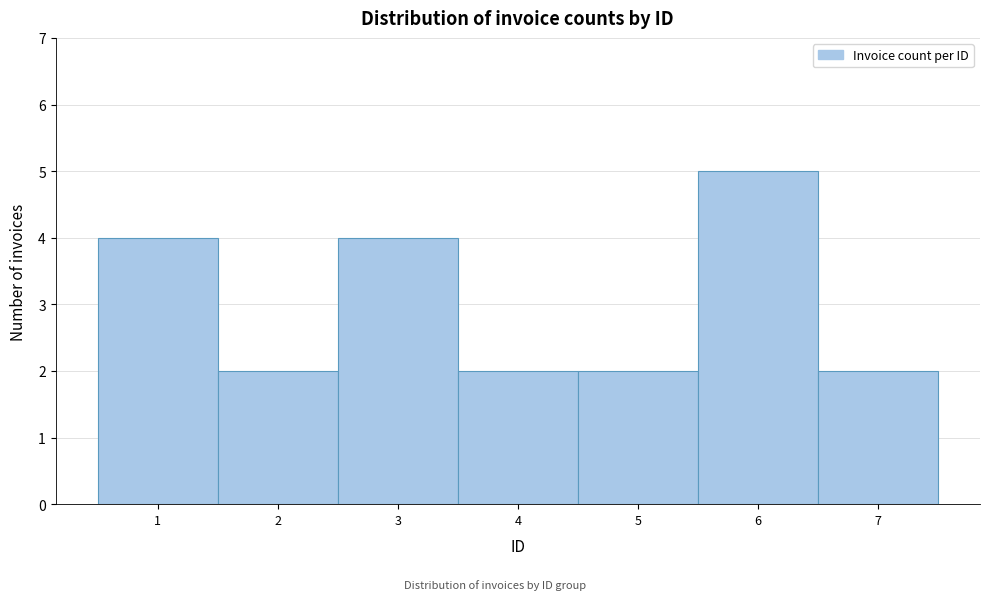

Reading left to right, transcribe this chart: for each bar, give the range it covers on the x-axis and its height. The values are not printed on the chart, so give them approximately, as read against the axis.

0.5 to 1.5: 4
1.5 to 2.5: 2
2.5 to 3.5: 4
3.5 to 4.5: 2
4.5 to 5.5: 2
5.5 to 6.5: 5
6.5 to 7.5: 2